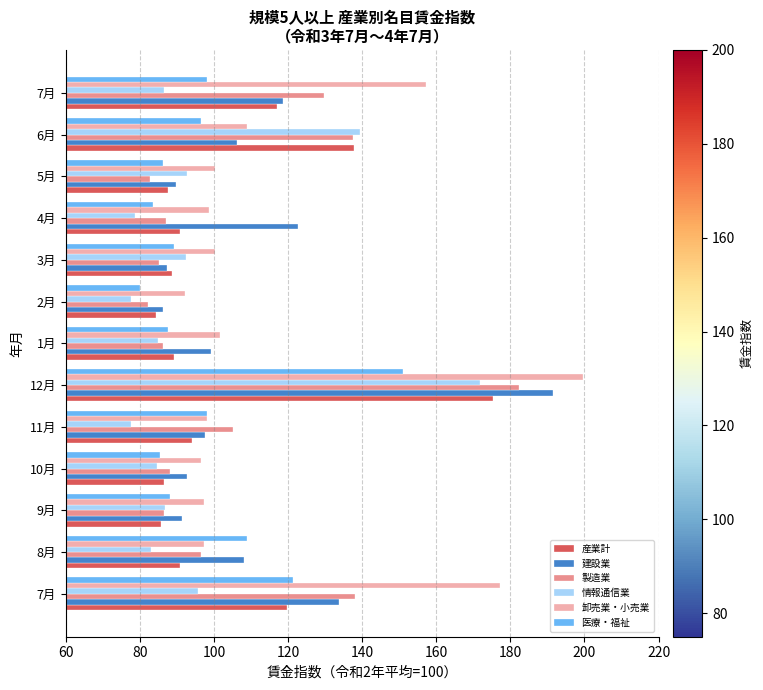

What are all the series names shown in the legend?

産業計, 建設業, 製造業, 情報通信業, 卸売業・小売業, 医療・福祉